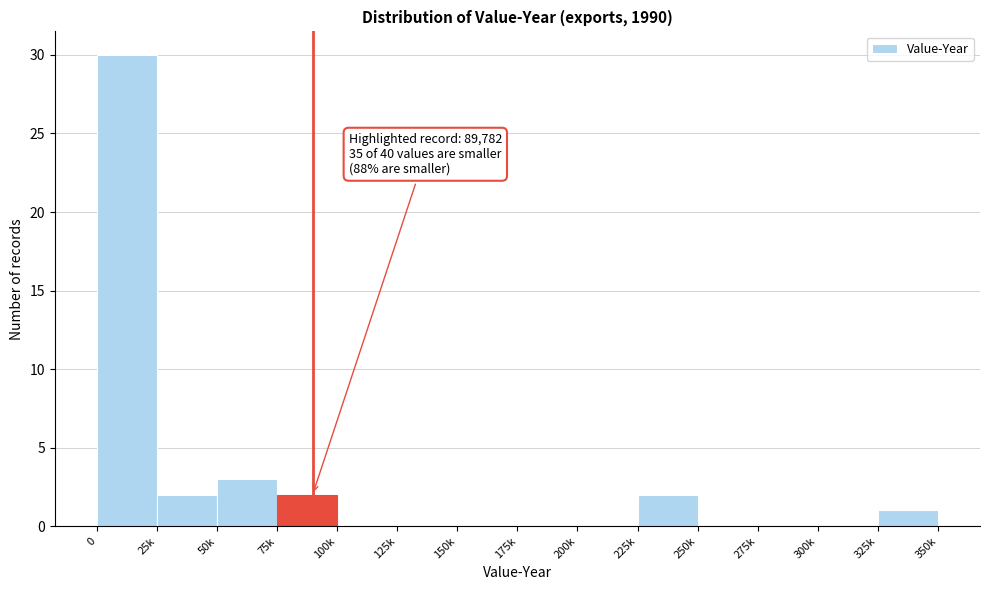

Reading left to right, extract all data points from this chart.

0=30	25k=2	50k=3	75k=2	100k=0	125k=0	150k=0	175k=0	200k=0	225k=2	250k=0	275k=0	300k=0	325k=1